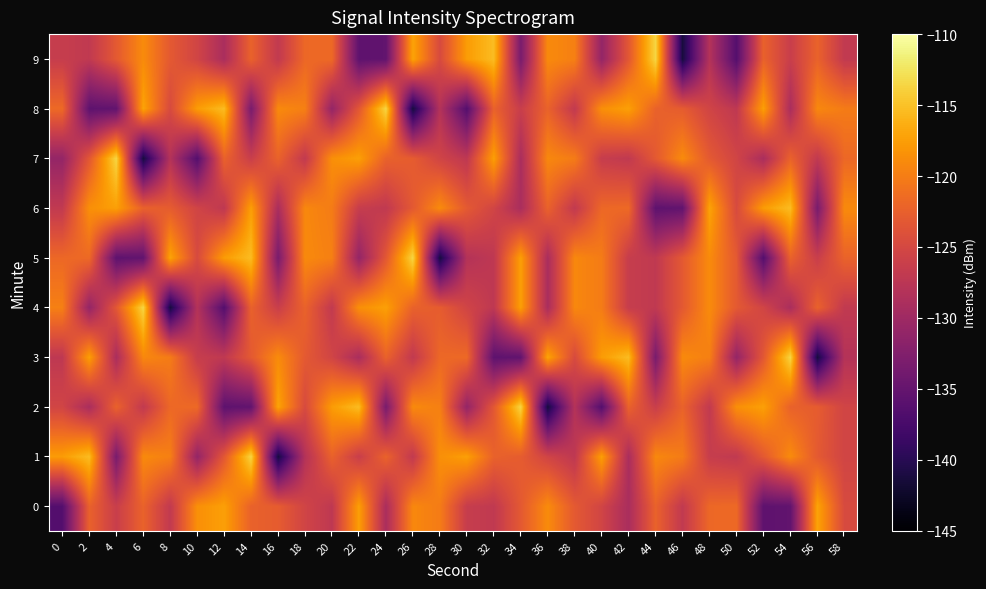

Which series has the widest spread of values?

1